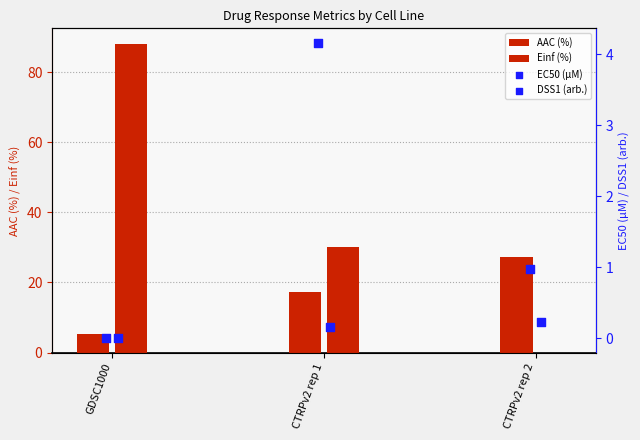

At how many categories does at least one series exceed 15?

3